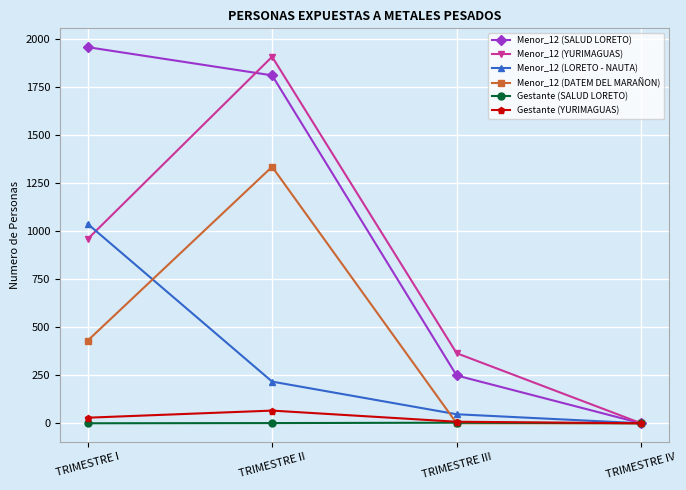

At TRIMESTRE I, list the series in order from largest to smallest.

Menor_12 (SALUD LORETO), Menor_12 (LORETO - NAUTA), Menor_12 (YURIMAGUAS), Menor_12 (DATEM DEL MARAÑON), Gestante (YURIMAGUAS), Gestante (SALUD LORETO)